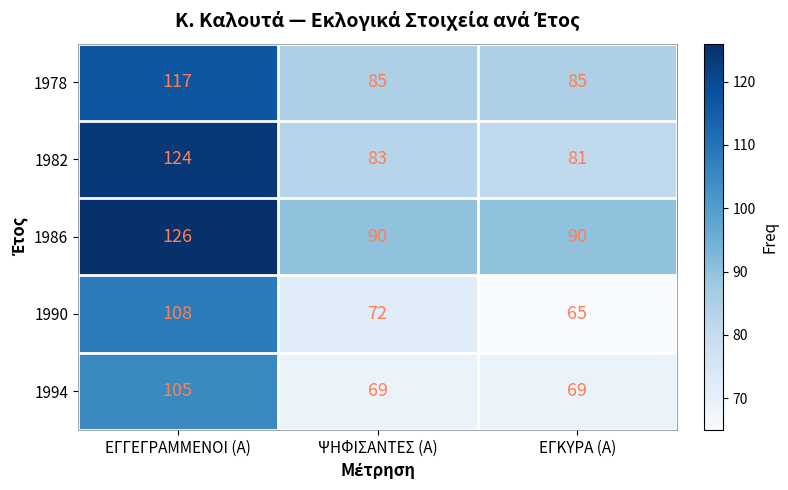

What is the difference between the highest and lowest values at ΨΗΦΙΣΑΝΤΕΣ (Α)?

21